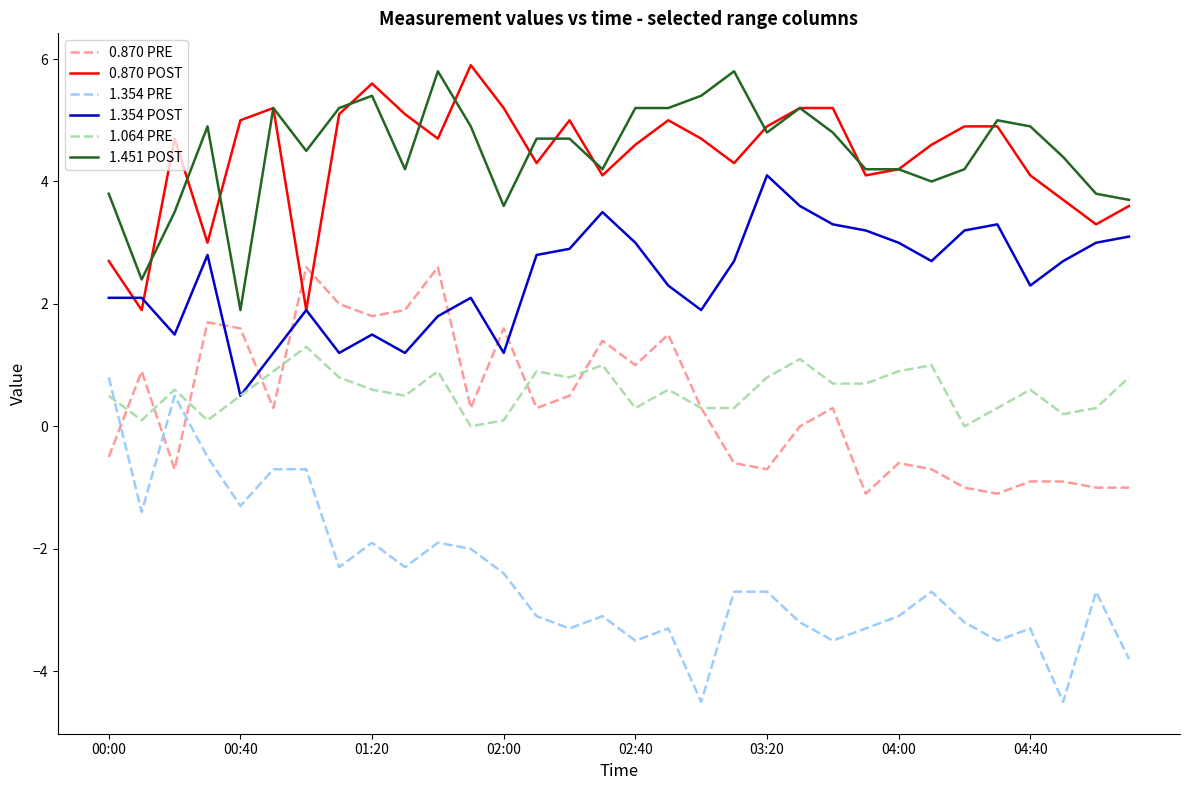

What is the average value of the 0.870 PRE series?

0.4